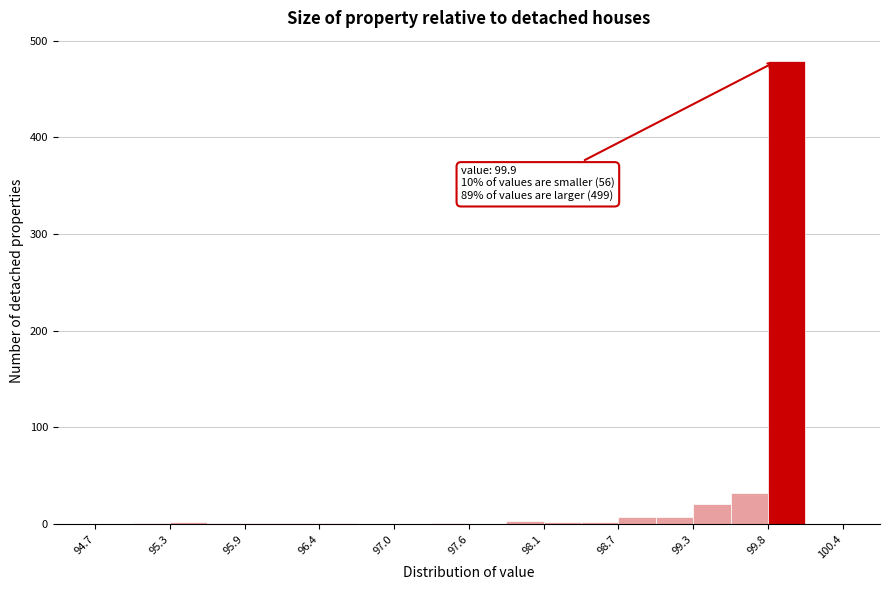

Around what value on the x-axis is the tallest bar? Give the approximate position of its centre, as read against the axis.

100.0